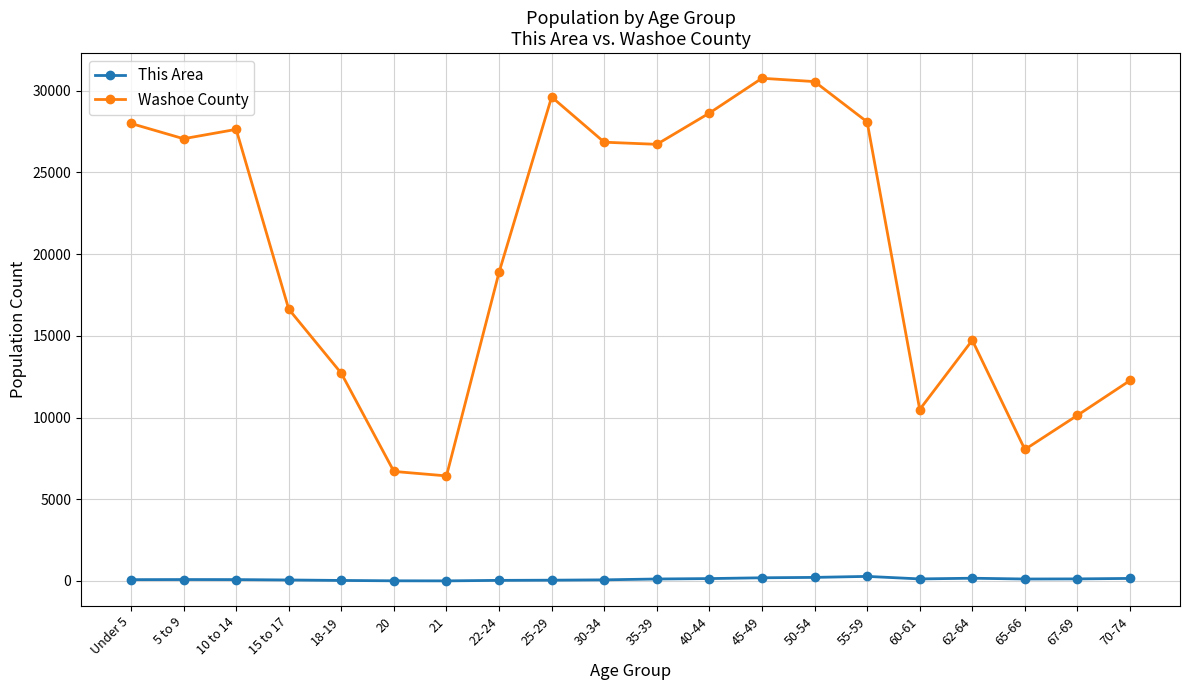

List the series in order of their peak value, highest first.

Washoe County, This Area